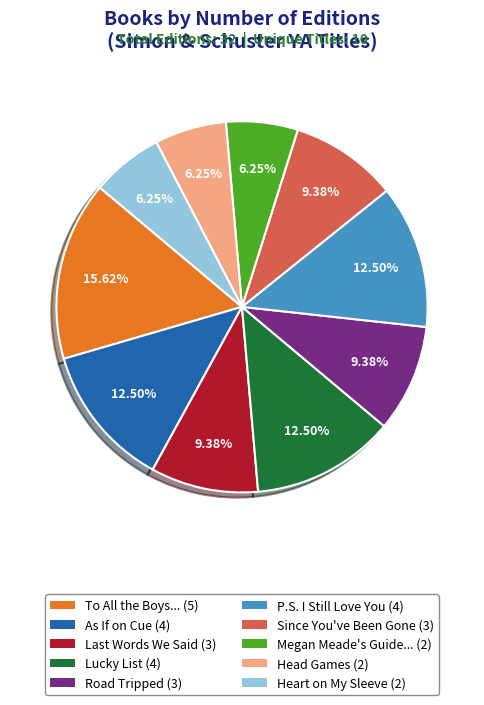

Is Road Tripped (3) the majority of the pie?

No